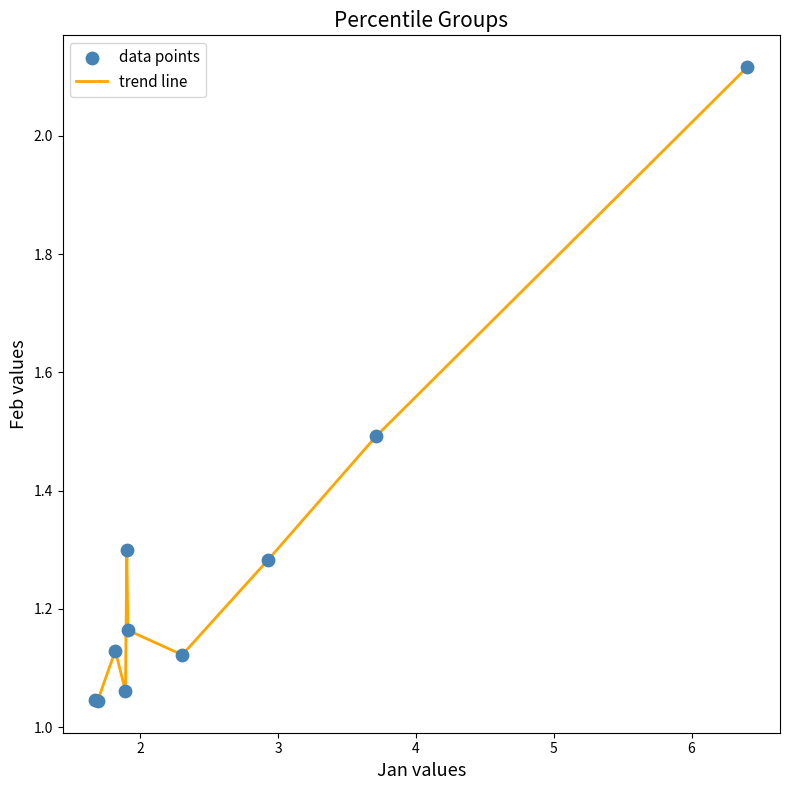

How many lines are shown in the chart?

1